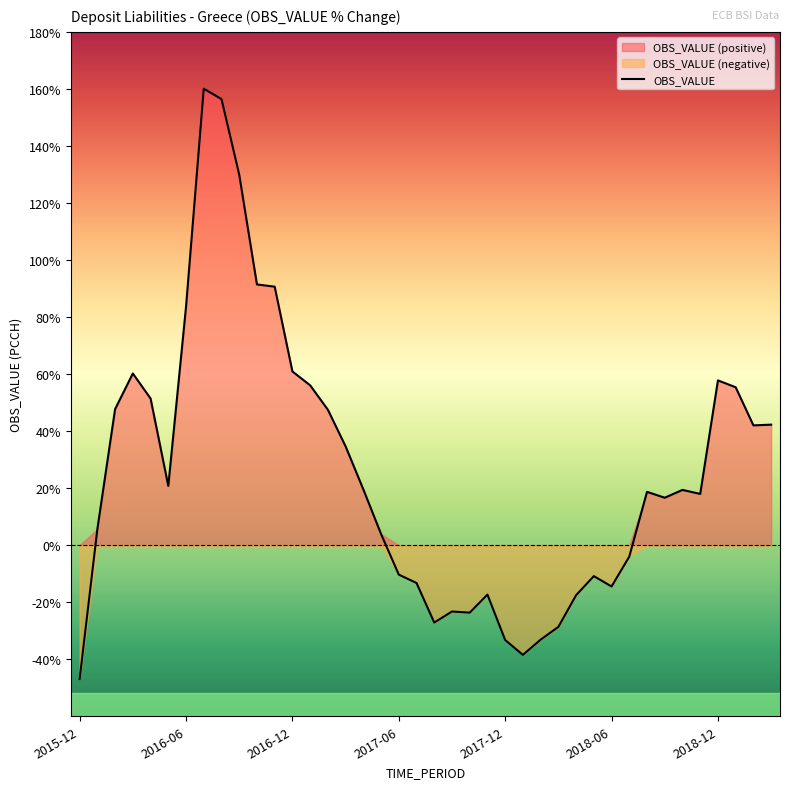

What is the sum of the values at 11 and 13?

146.7